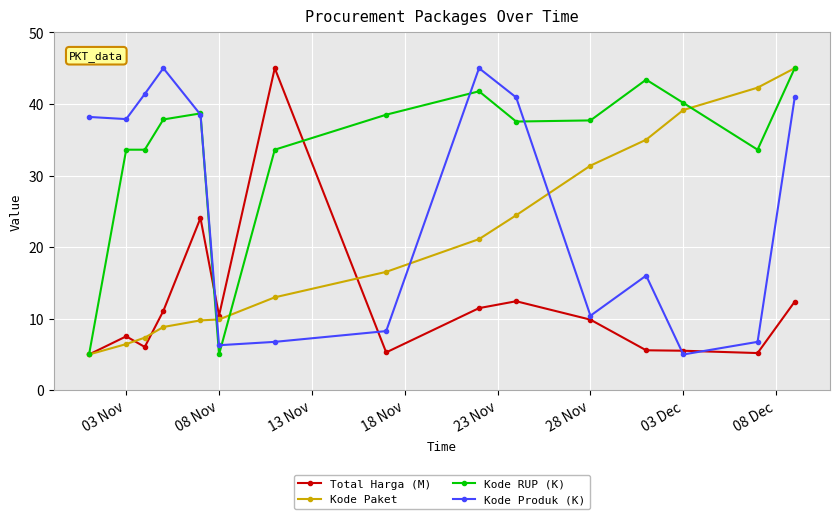

List the series in order of their overall mean, highest first.

Kode RUP (K), Kode Produk (K), Kode Paket, Total Harga (M)